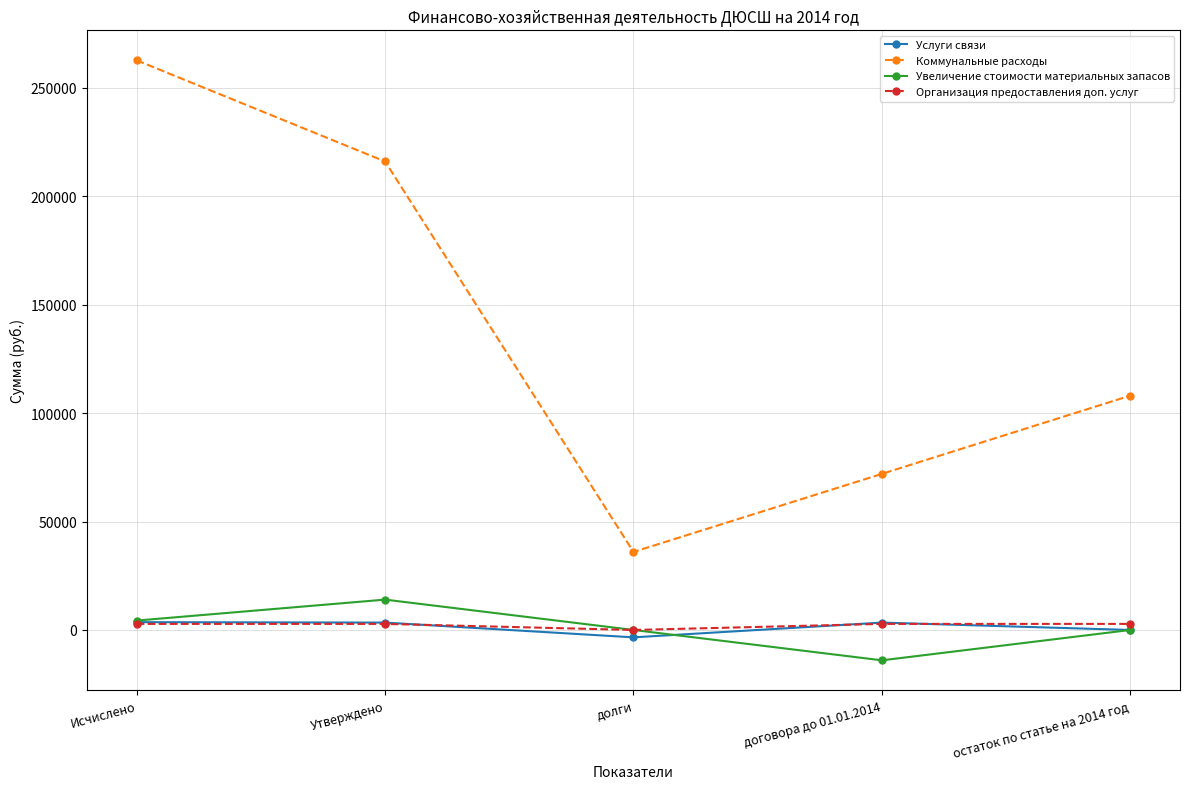

Is it true that Организация предоставления доп. услуг equals 2800.0 at договора до 01.01.2014?

True